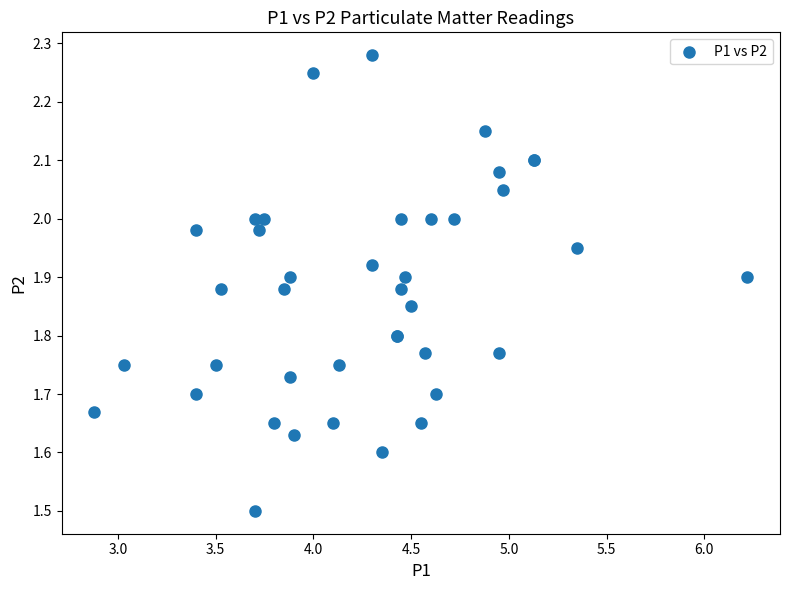

What Y value in the scatter plot is closest to 1?

1.5